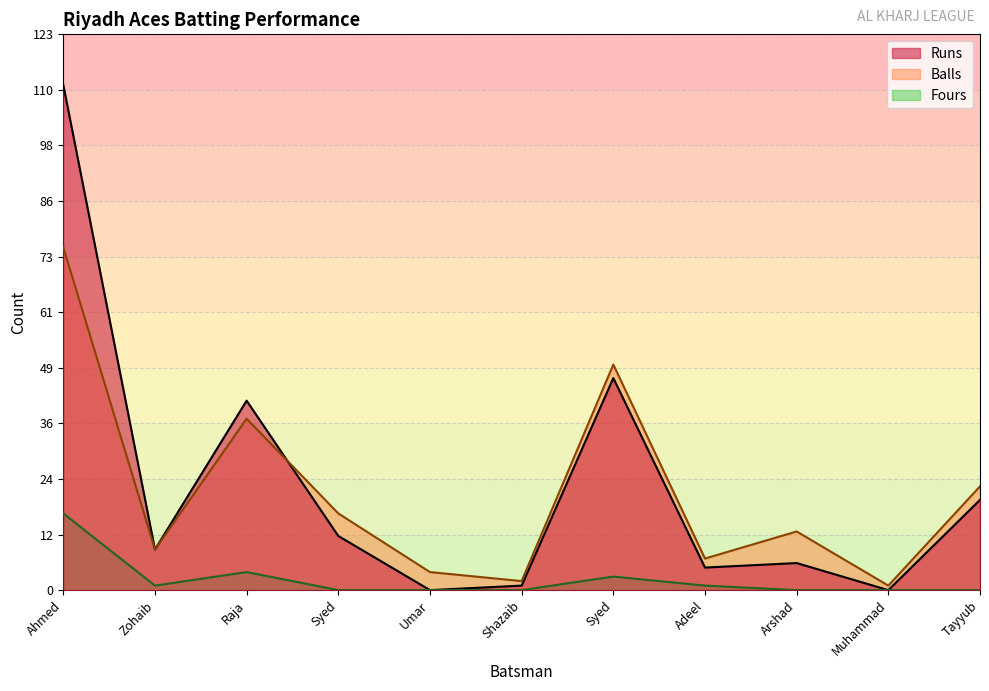

What are all the series names shown in the legend?

Runs, Balls, Fours